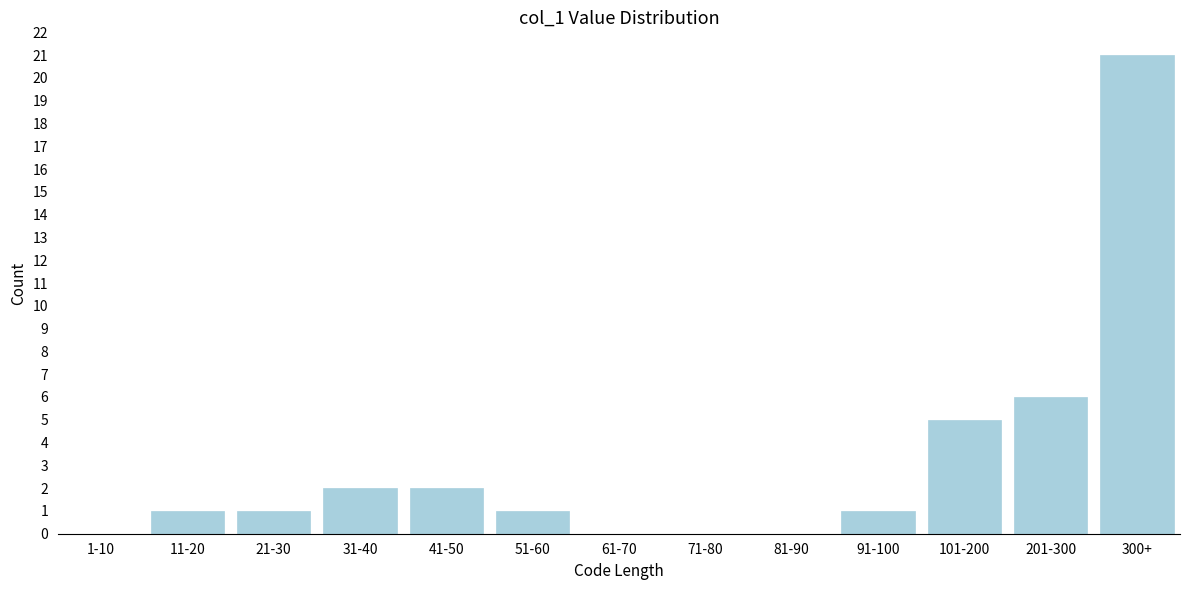

Reading right to left, what are all the values shown in this chart?

300+=21	201-300=6	101-200=5	91-100=1	81-90=0	71-80=0	61-70=0	51-60=1	41-50=2	31-40=2	21-30=1	11-20=1	1-10=0